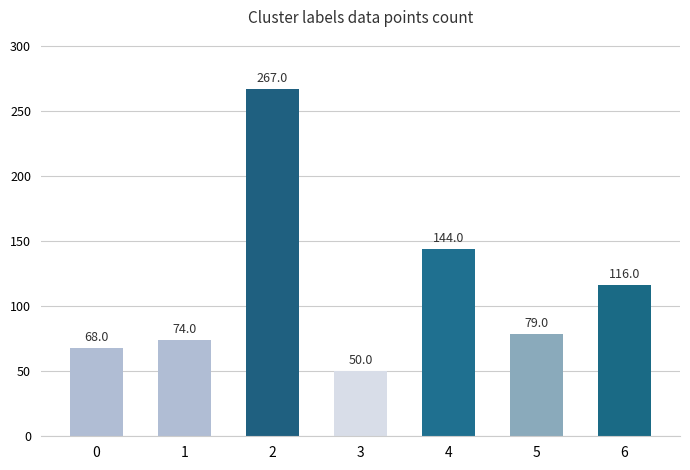

List the labels in order of value, largest first.

2, 4, 6, 5, 1, 0, 3